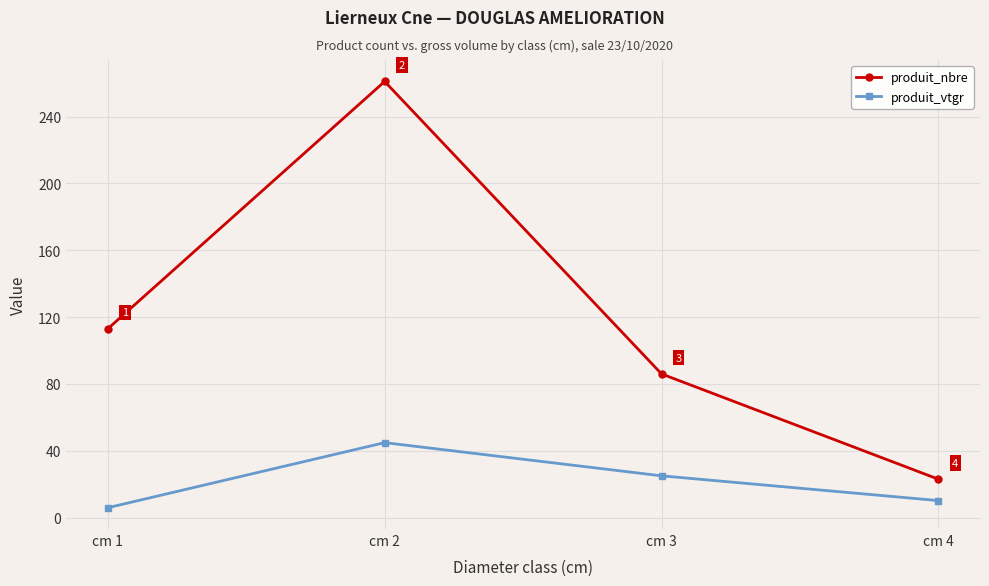

In produit_vtgr, how many points are higher than both neighbors (excluding endpoints)?

1